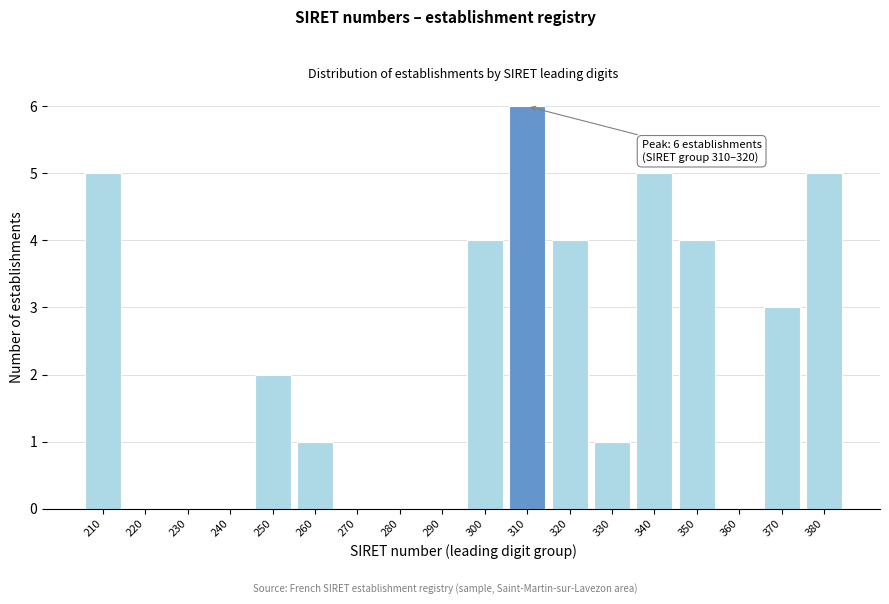

Reading right to left, extract all data points from this chart.

380=5	370=3	360=0	350=4	340=5	330=1	320=4	310=6	300=4	290=0	280=0	270=0	260=1	250=2	240=0	230=0	220=0	210=5